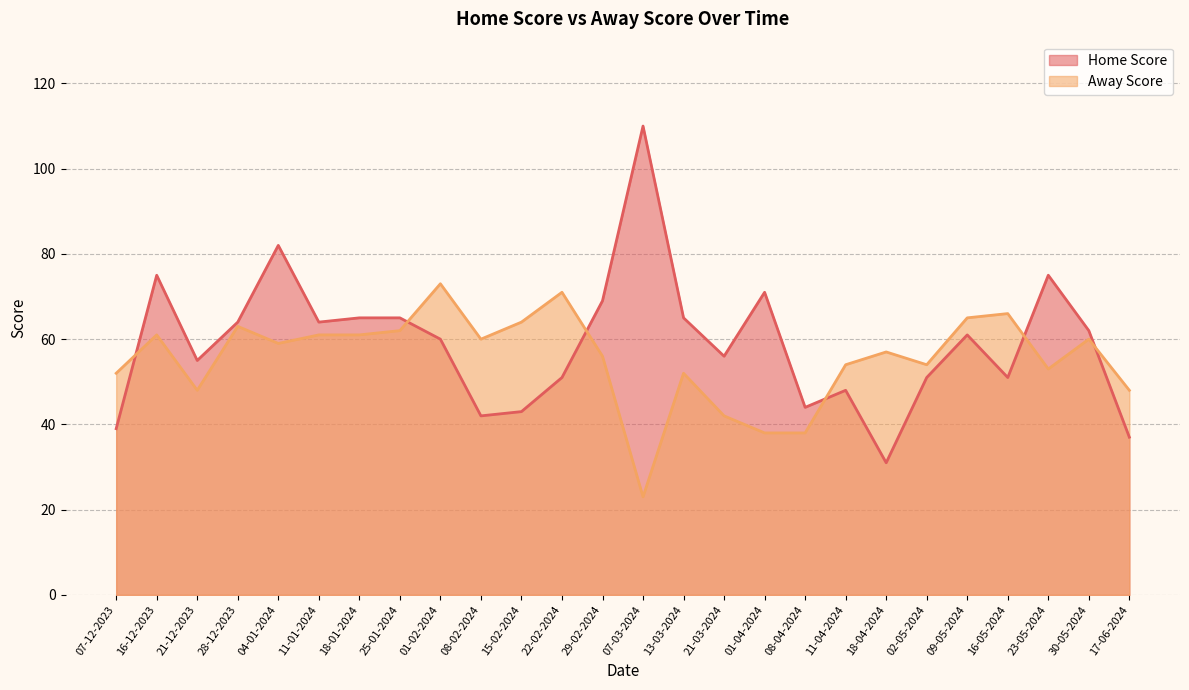

Reading right to left, list all the values displayed in this chart.

Home Score: 17-06-2024=37	30-05-2024=62	23-05-2024=75	16-05-2024=51	09-05-2024=61	02-05-2024=51	18-04-2024=31	11-04-2024=48	08-04-2024=44	01-04-2024=71	21-03-2024=56	13-03-2024=65	07-03-2024=110	29-02-2024=69	22-02-2024=51	15-02-2024=43	08-02-2024=42	01-02-2024=60	25-01-2024=65	18-01-2024=65	11-01-2024=64	04-01-2024=82	28-12-2023=64	21-12-2023=55	16-12-2023=75	07-12-2023=39
Away Score: 17-06-2024=48	30-05-2024=60	23-05-2024=53	16-05-2024=66	09-05-2024=65	02-05-2024=54	18-04-2024=57	11-04-2024=54	08-04-2024=38	01-04-2024=38	21-03-2024=42	13-03-2024=52	07-03-2024=23	29-02-2024=56	22-02-2024=71	15-02-2024=64	08-02-2024=60	01-02-2024=73	25-01-2024=62	18-01-2024=61	11-01-2024=61	04-01-2024=59	28-12-2023=63	21-12-2023=48	16-12-2023=61	07-12-2023=52